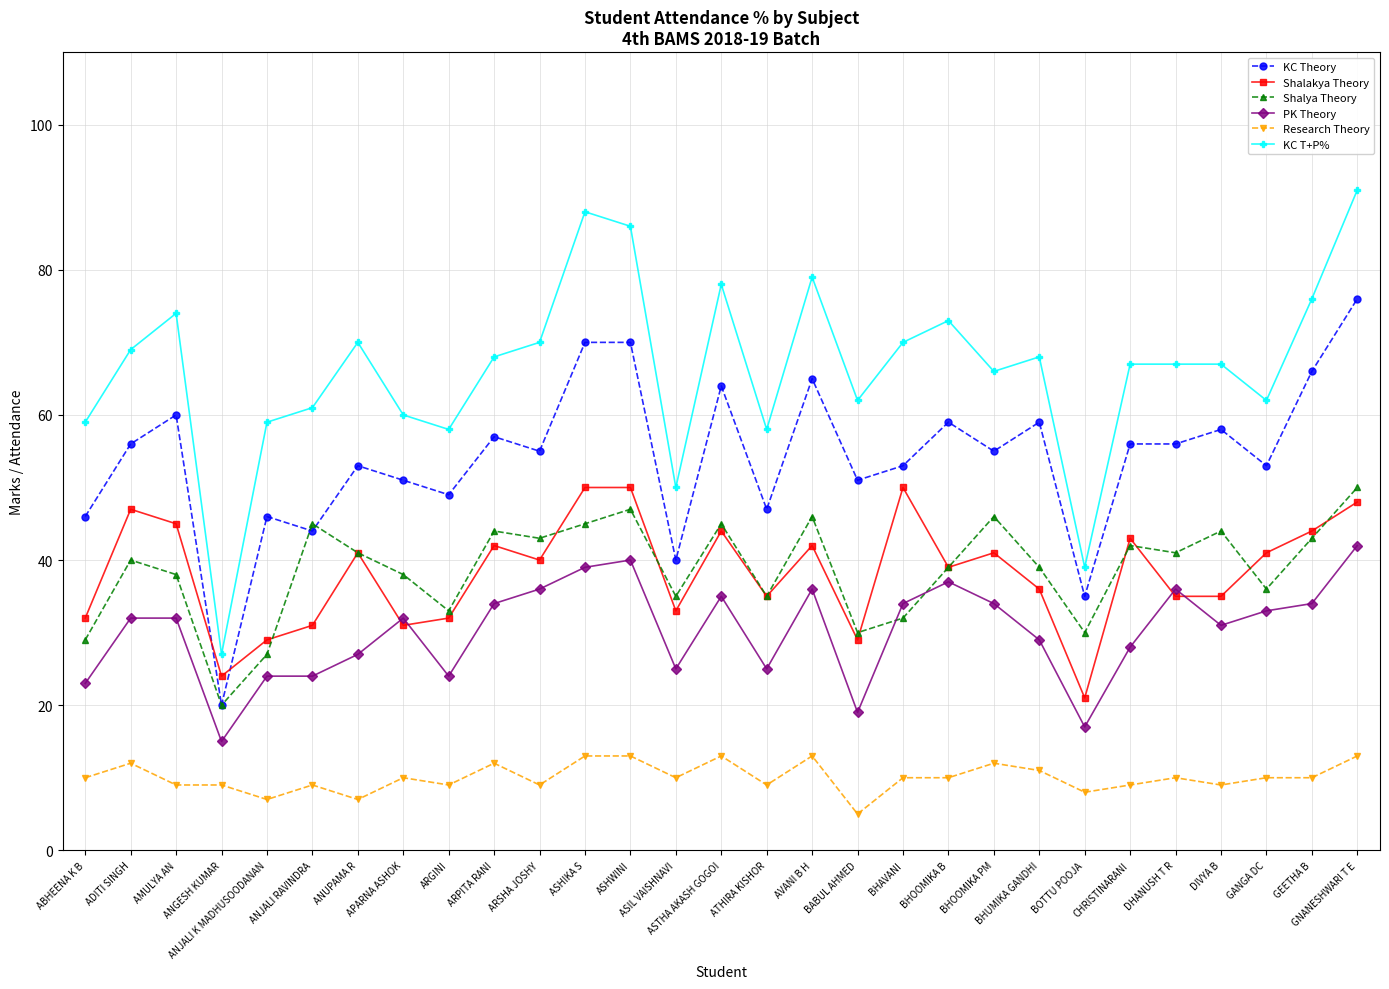

What is the sum of the Shalakya Theory values at DHANUSH T R and GANGA DC?

76